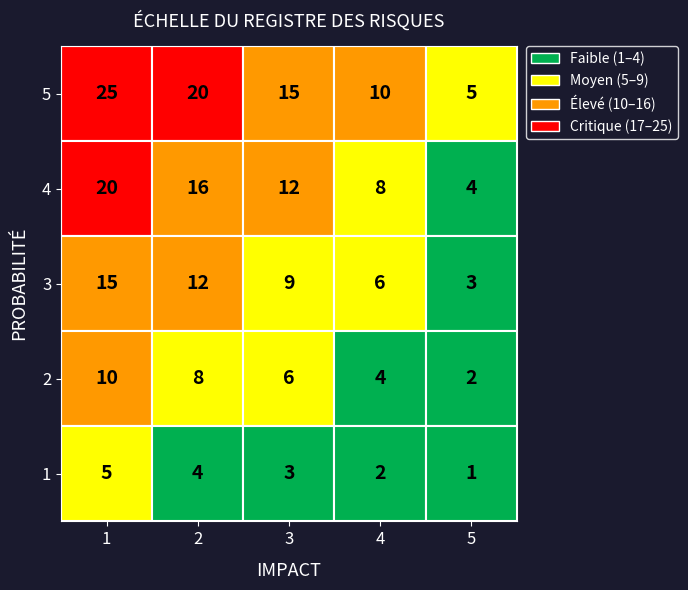

The value of 2 at 4 is 14. True or false?

False